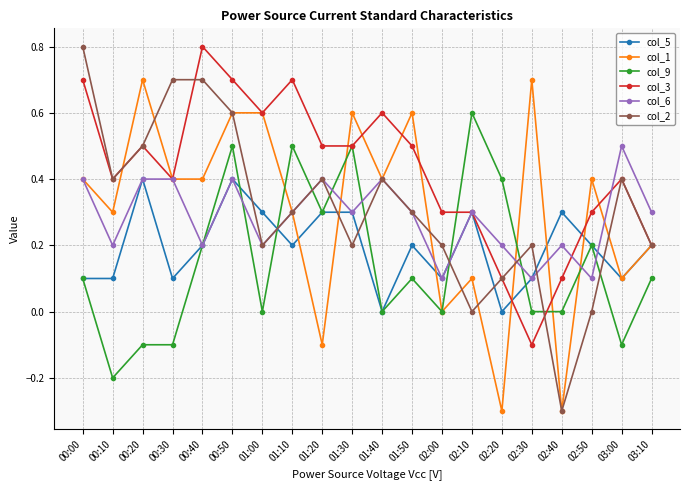

Between which two adjacent categories do col_1 and col_3 first intersect?

00:10 and 00:20